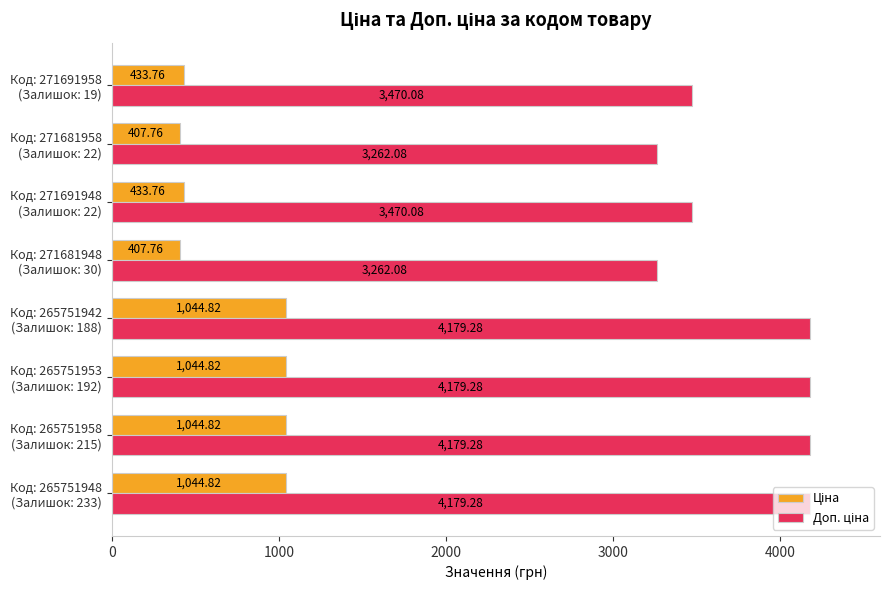

Count the number of categories in the chart.

8